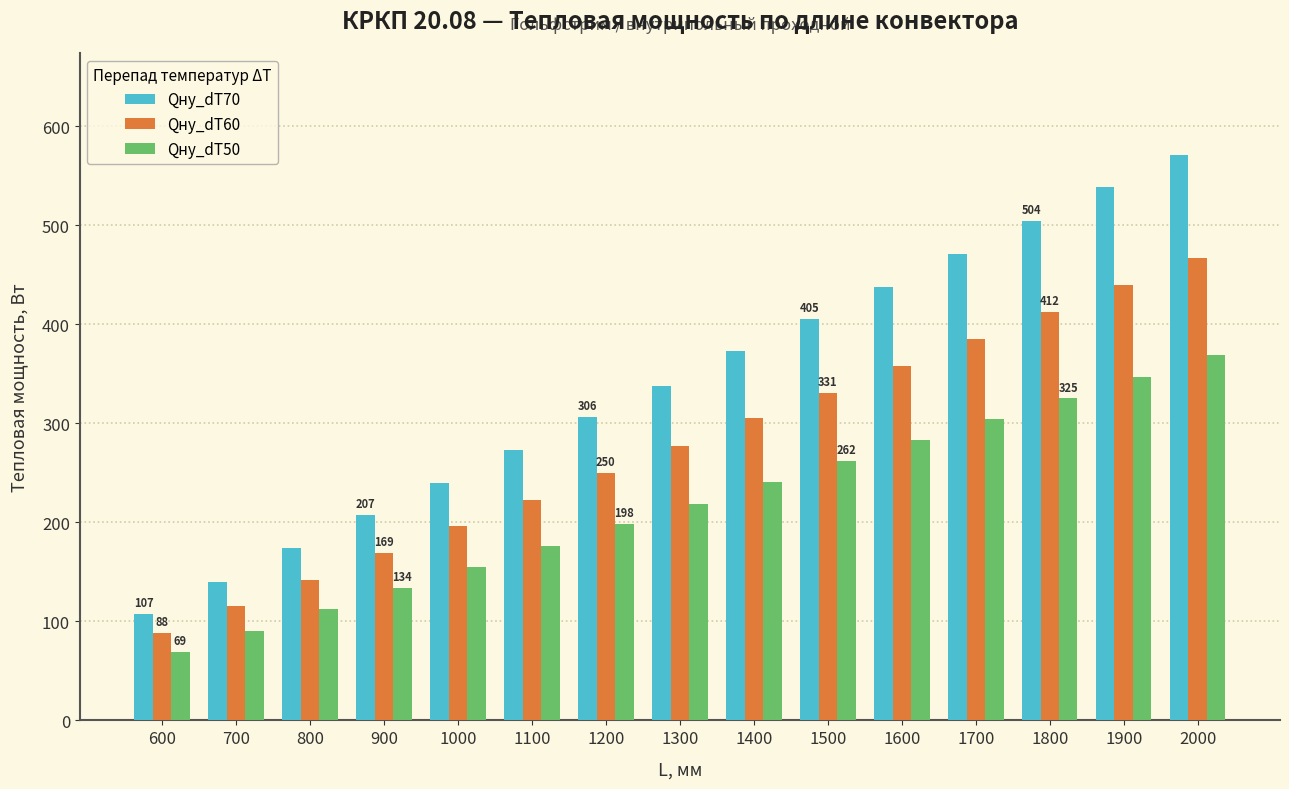

What are all the series names shown in the legend?

Qну_dT70, Qну_dT60, Qну_dT50